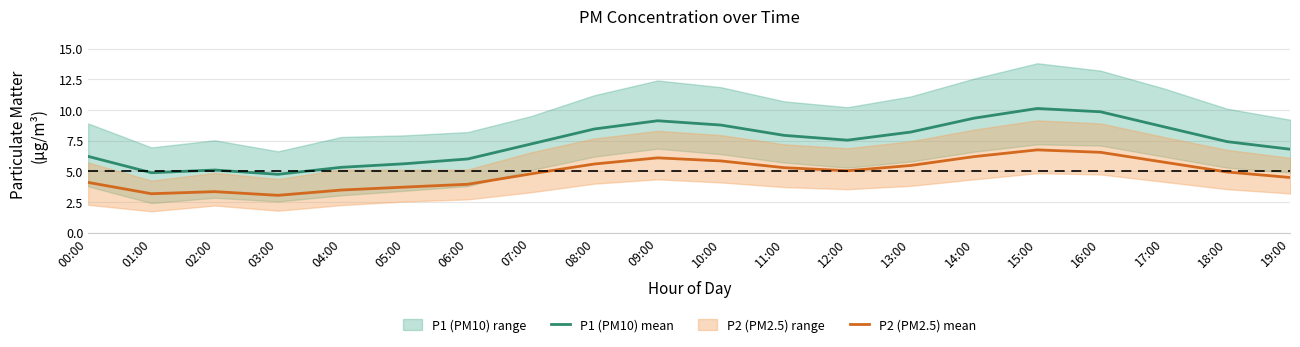

True or false: P2 (PM2.5) mean and P1 (PM10) mean cross at least once.

False